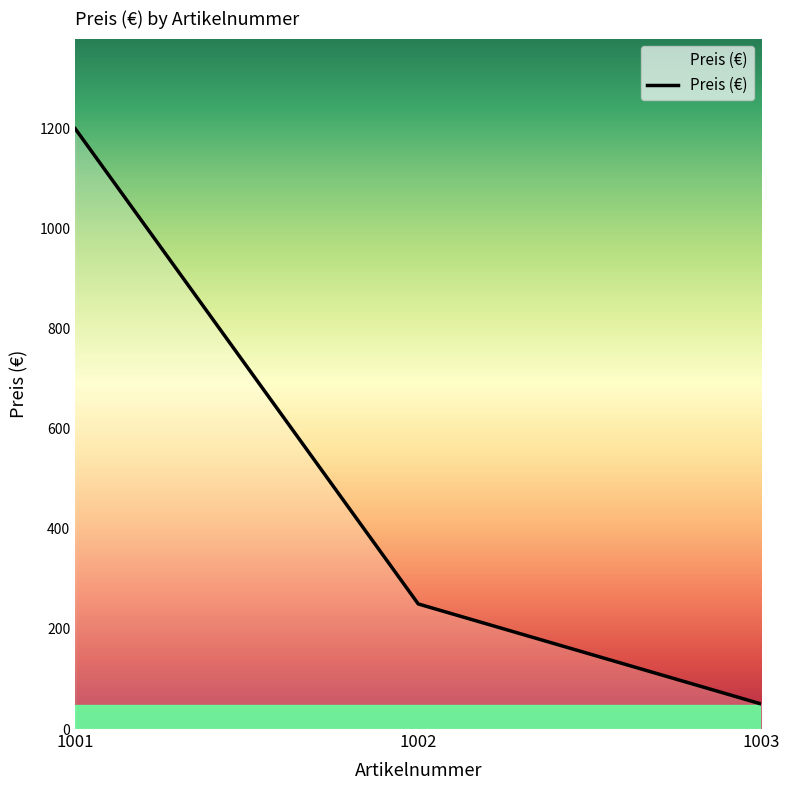

How many categories are shown in the chart?

3